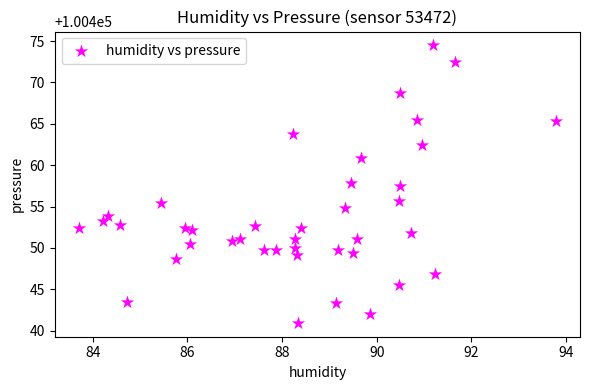

What is the range of Y values (max minus min)?

33.5